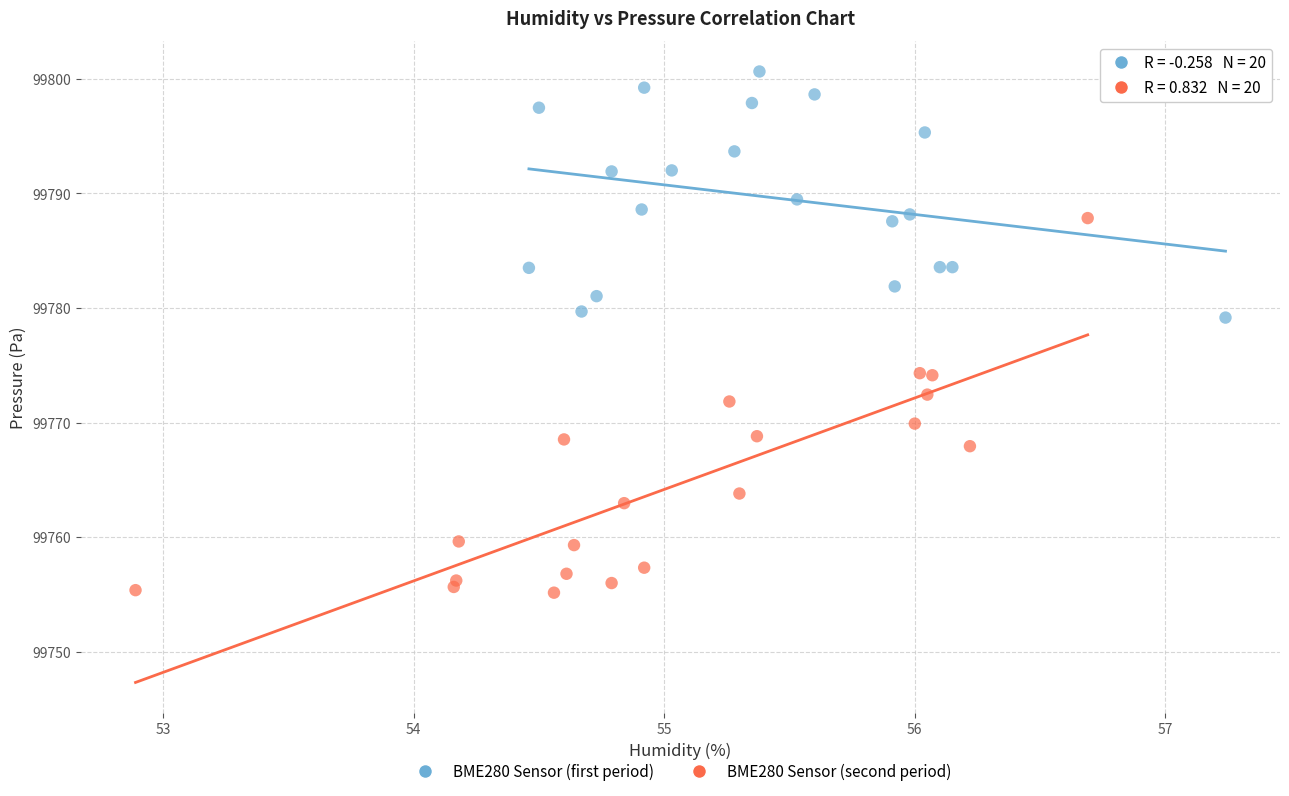

Which series has the largest Y range (max minus min)?

BME280 Sensor (second period)